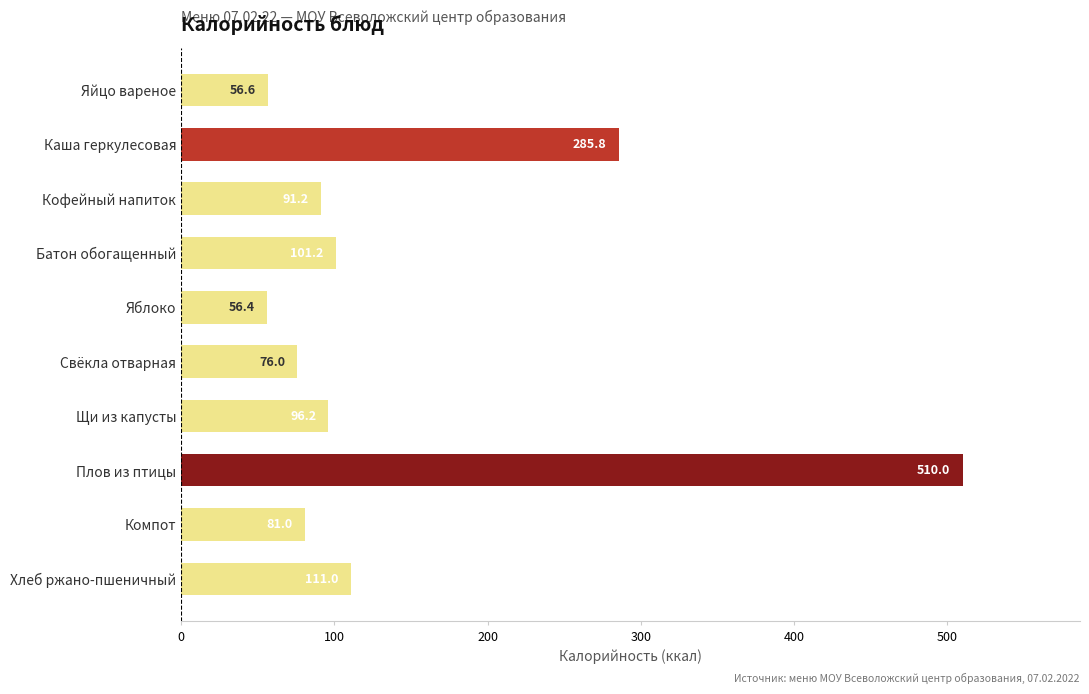

True or false: the data shows 96.2 at Щи из капусты.

True